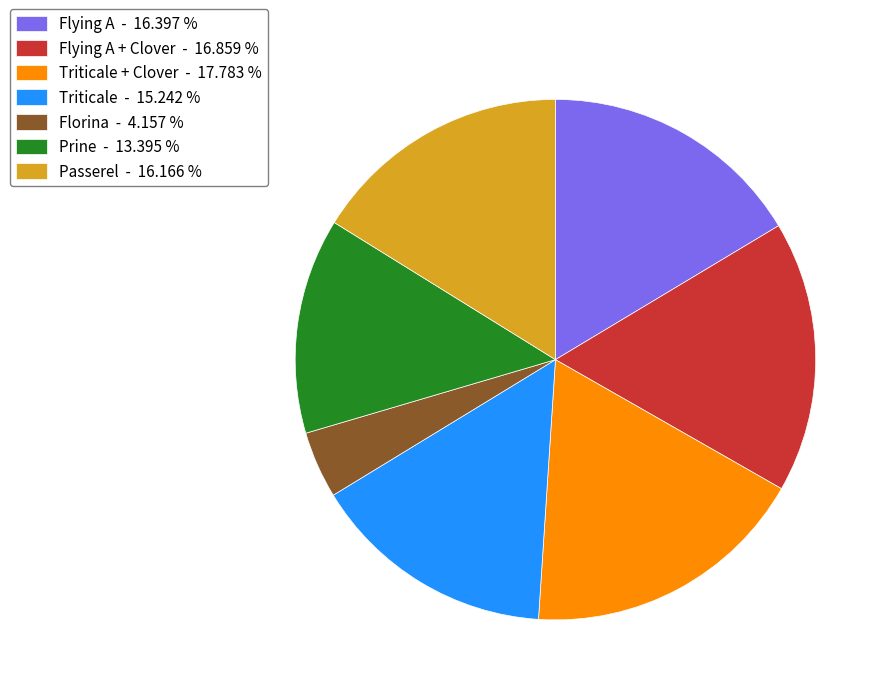

Is the sum of Prine - 13.395 % and Flying A - 16.397 % greater than half?

No